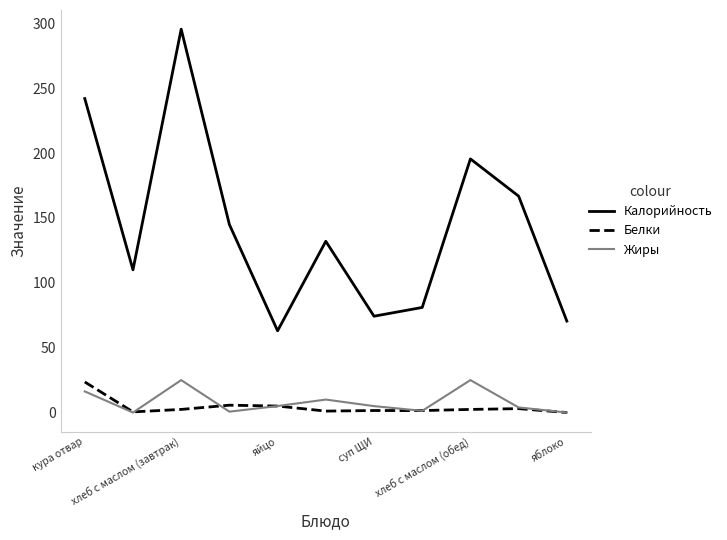

Which series has the largest range (max minus min)?

Калорийность